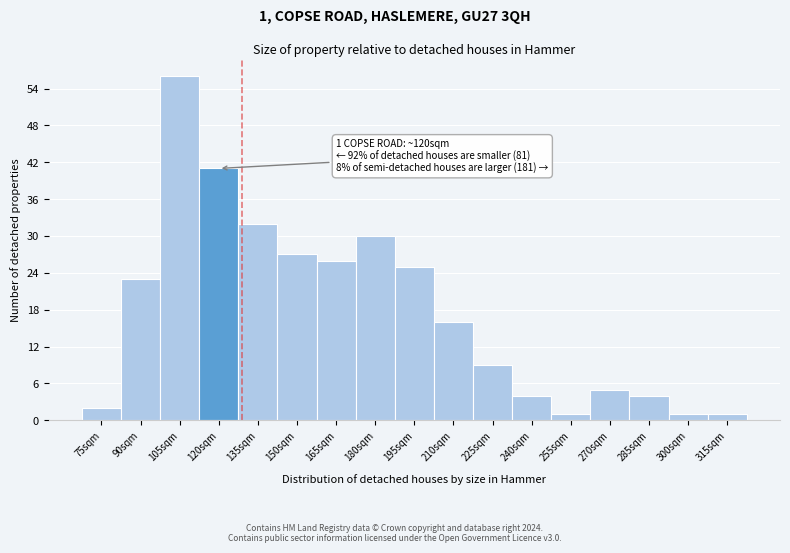

Reading left to right, list all the values displayed in this chart.

75sqm=2	90sqm=23	105sqm=56	120sqm=41	135sqm=32	150sqm=27	165sqm=26	180sqm=30	195sqm=25	210sqm=16	225sqm=9	240sqm=4	255sqm=1	270sqm=5	285sqm=4	300sqm=1	315sqm=1